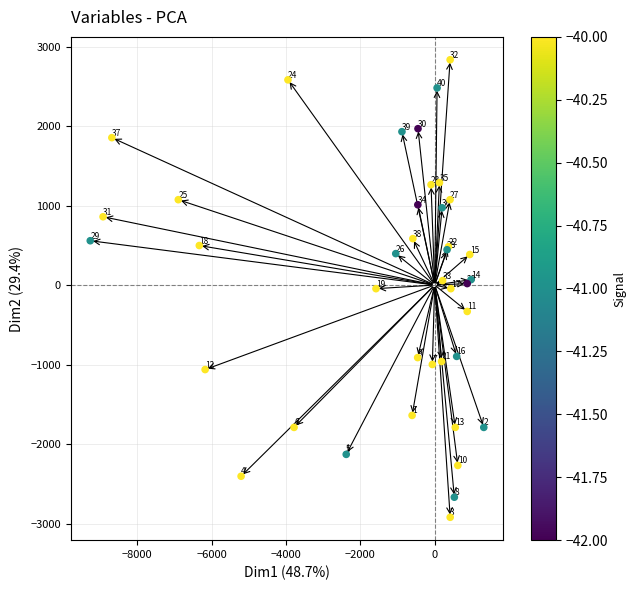

What Y value in the scatter plot is closest to -43?

-45.8